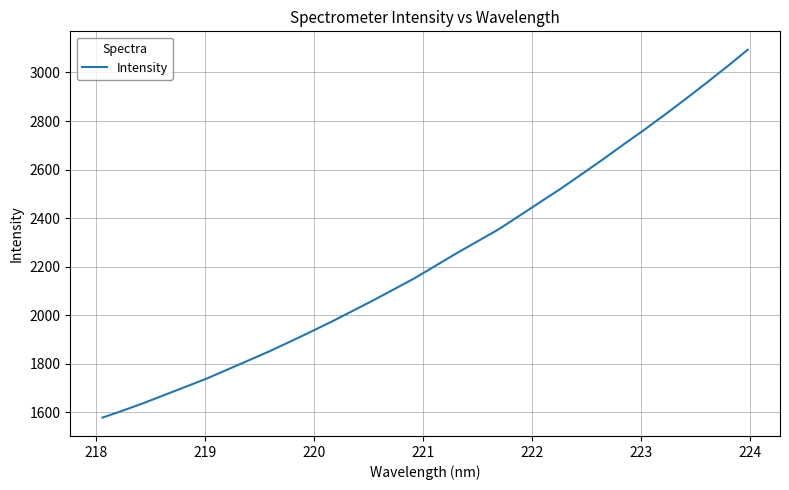

How many values exceed 2204?

16